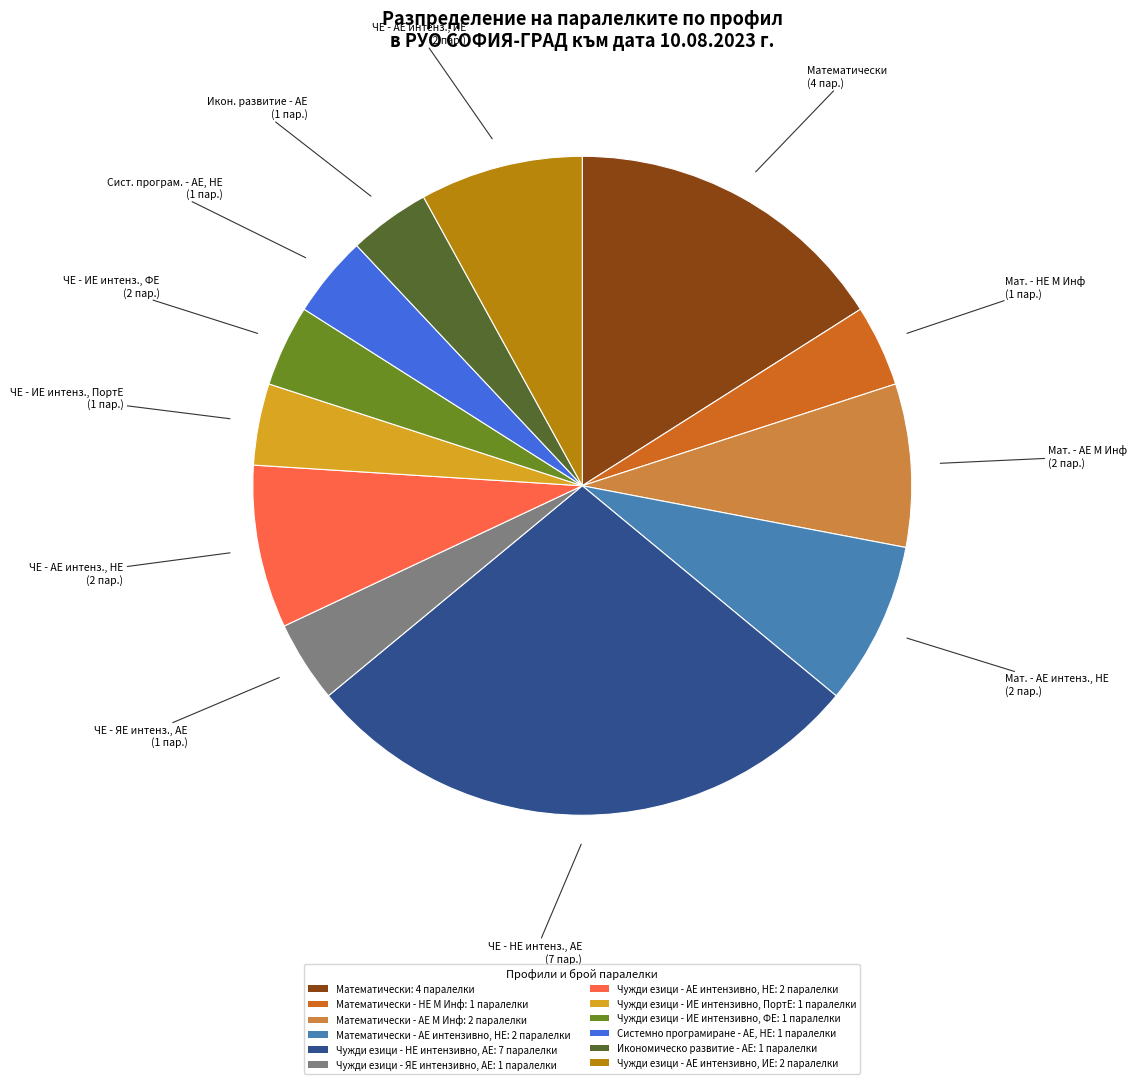

Is it true that Математически - АЕ М Инф: 2 паралелки is 17% of the pie?

False